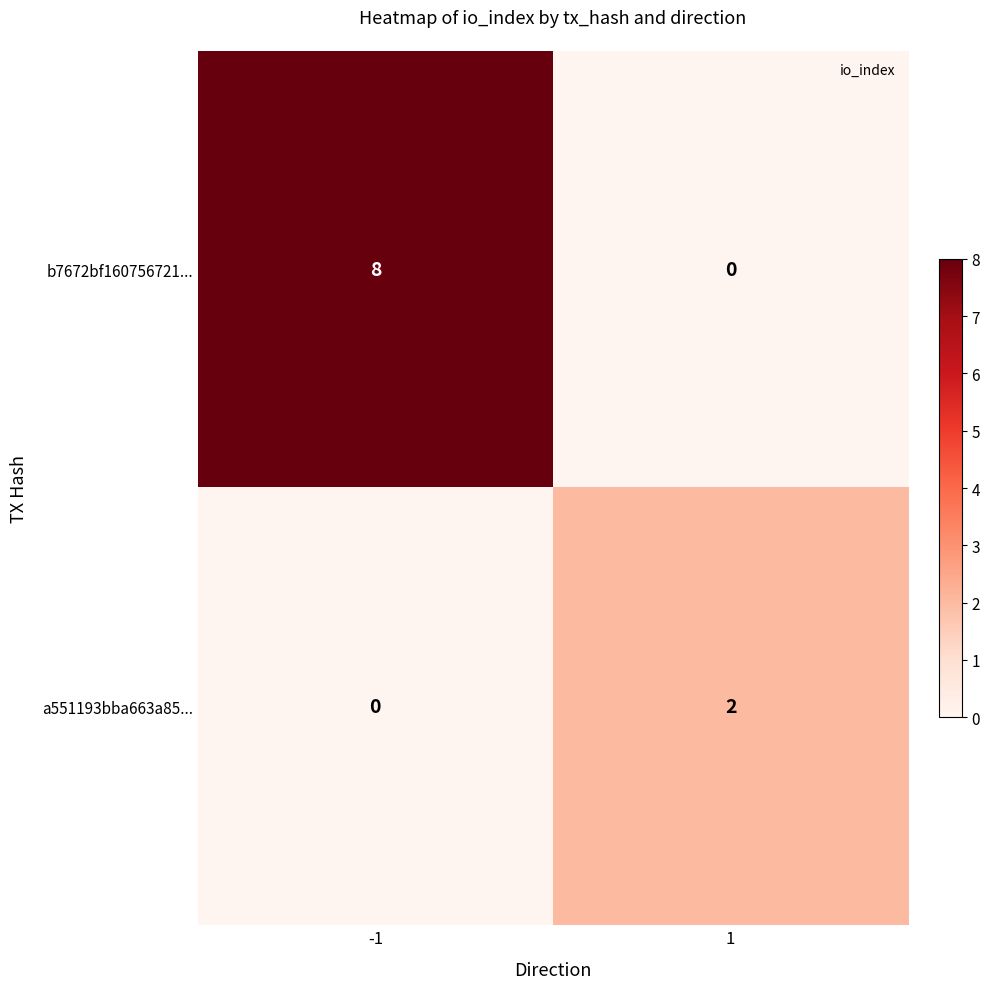

Which series has the largest total across all categories?

b7672bf160756721...